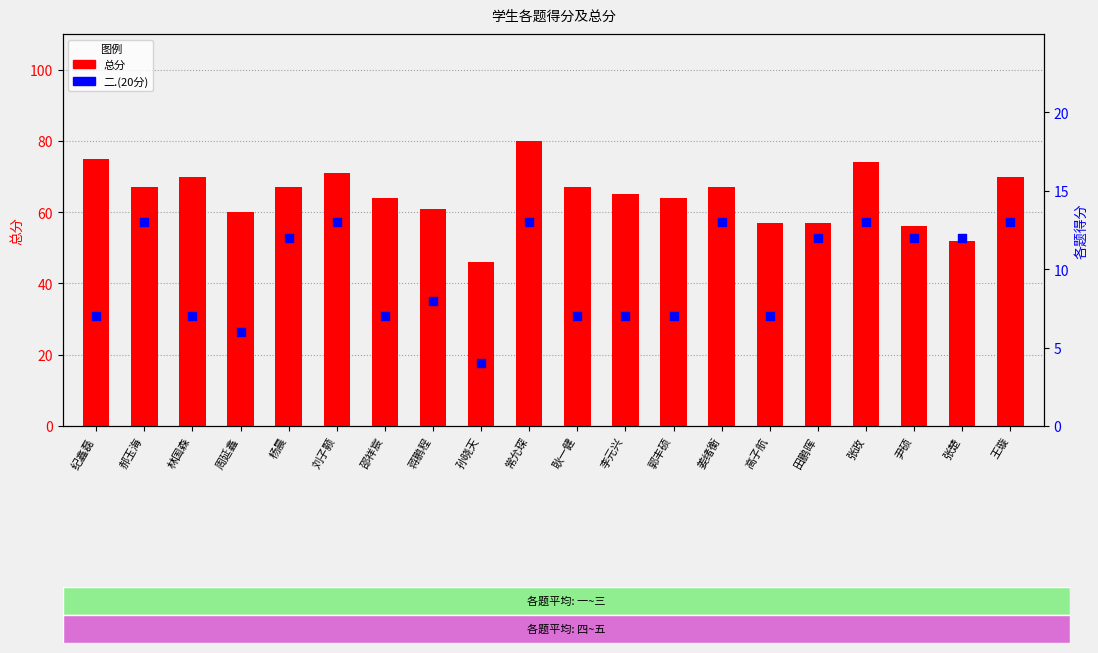

Is the value of 总分 at 田鹏晖 greater than the value of 二.(20分) at 刘子颢?

Yes